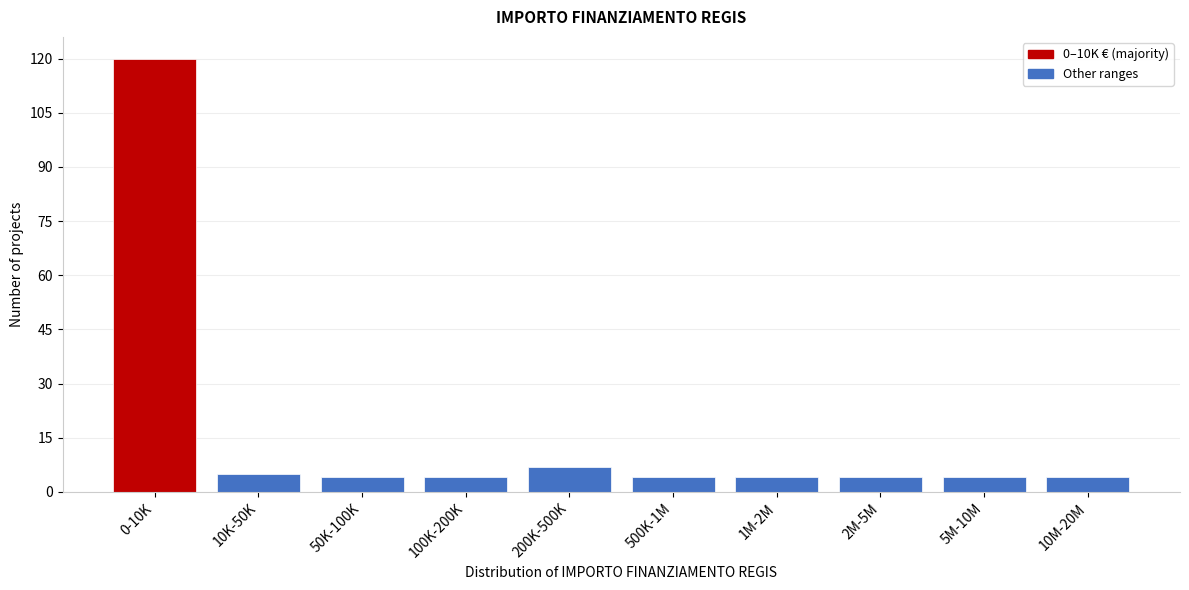

Reading left to right, extract all data points from this chart.

0-10K=120	10K-50K=5	50K-100K=4	100K-200K=4	200K-500K=7	500K-1M=4	1M-2M=4	2M-5M=4	5M-10M=4	10M-20M=4